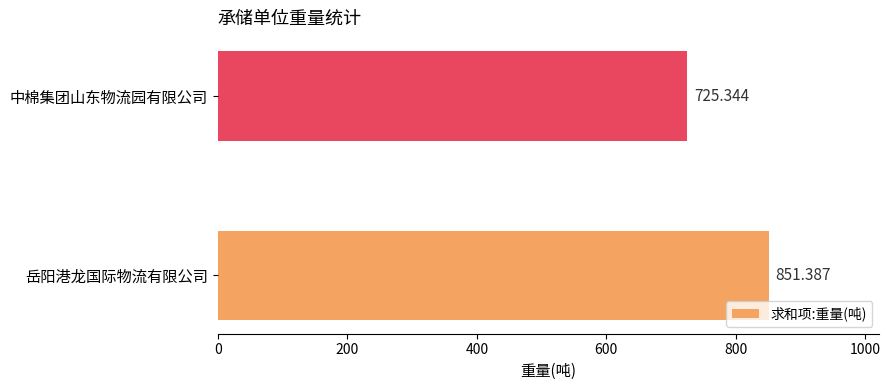

How many categories are shown in the chart?

2